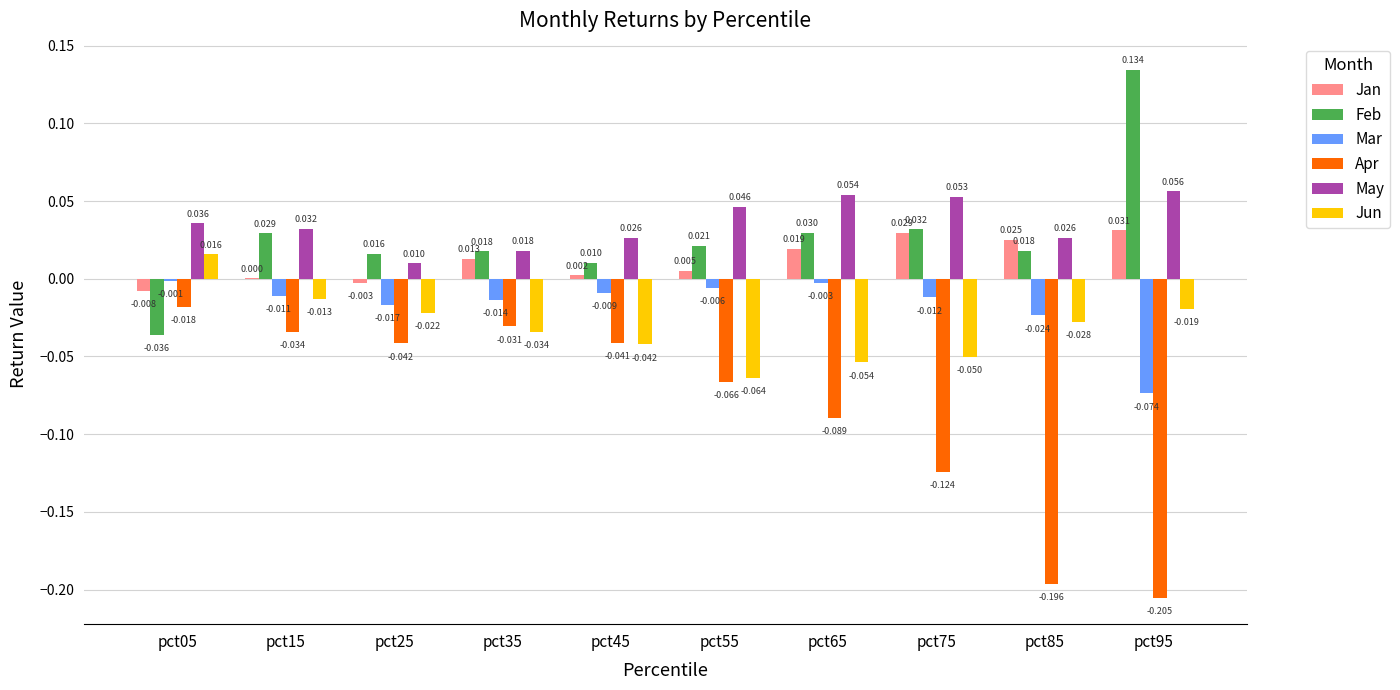

How many data points does each series have?

10